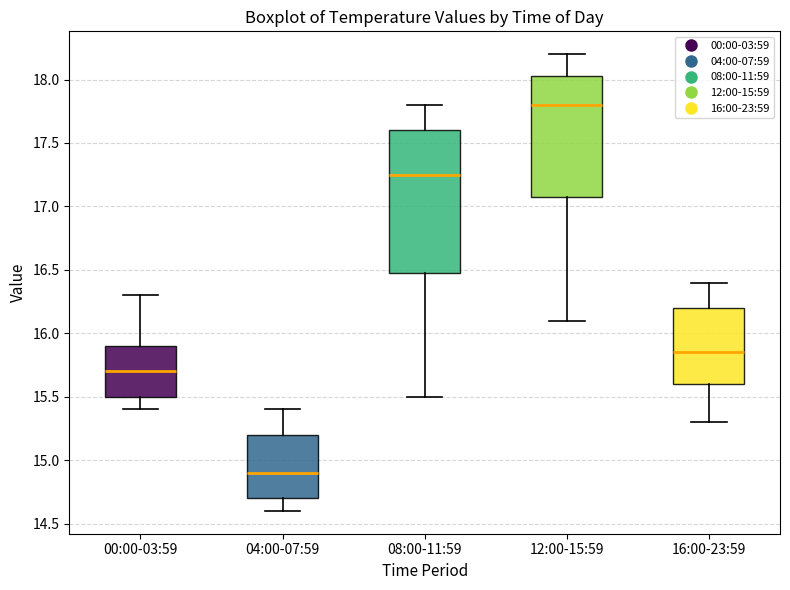

Which box's median line is the lowest?

04:00-07:59